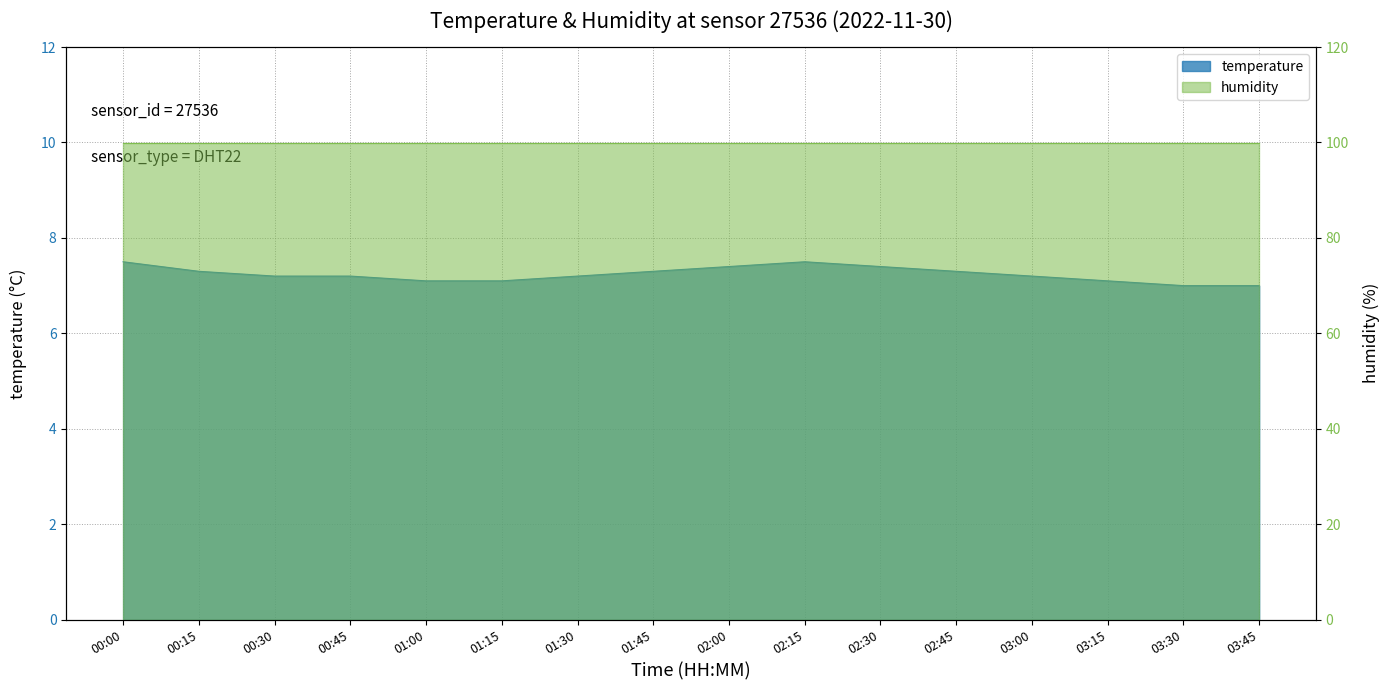

Reading left to right, list all the values displayed in this chart.

00:00=7.5	00:15=7.3	00:30=7.2	00:45=7.2	01:00=7.1	01:15=7.1	01:30=7.2	01:45=7.3	02:00=7.4	02:15=7.5	02:30=7.4	02:45=7.3	03:00=7.2	03:15=7.1	03:30=7.0	03:45=7.0